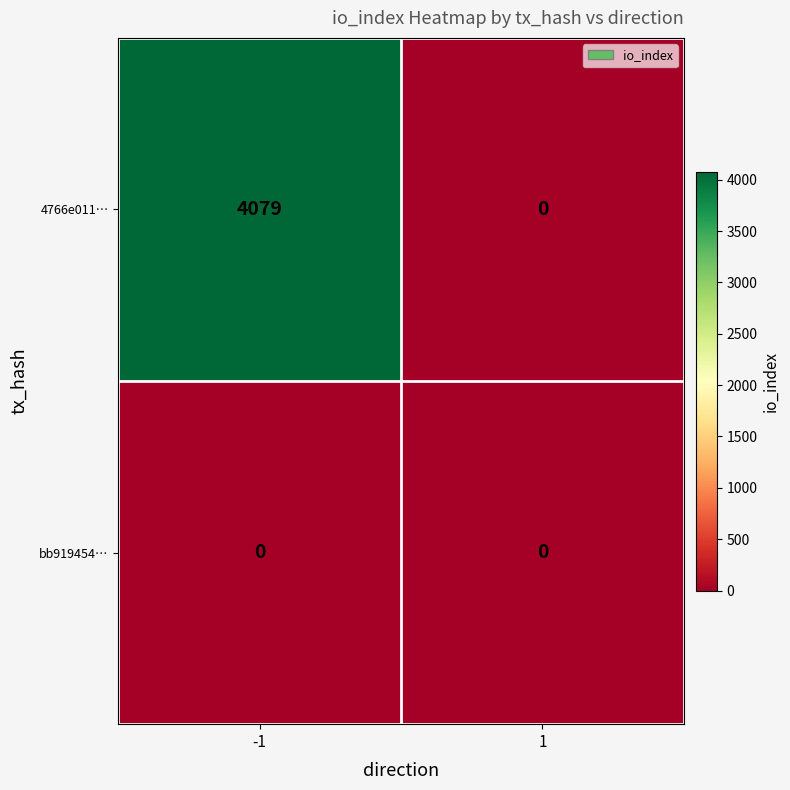

Which series has the largest total across all categories?

4766e011…